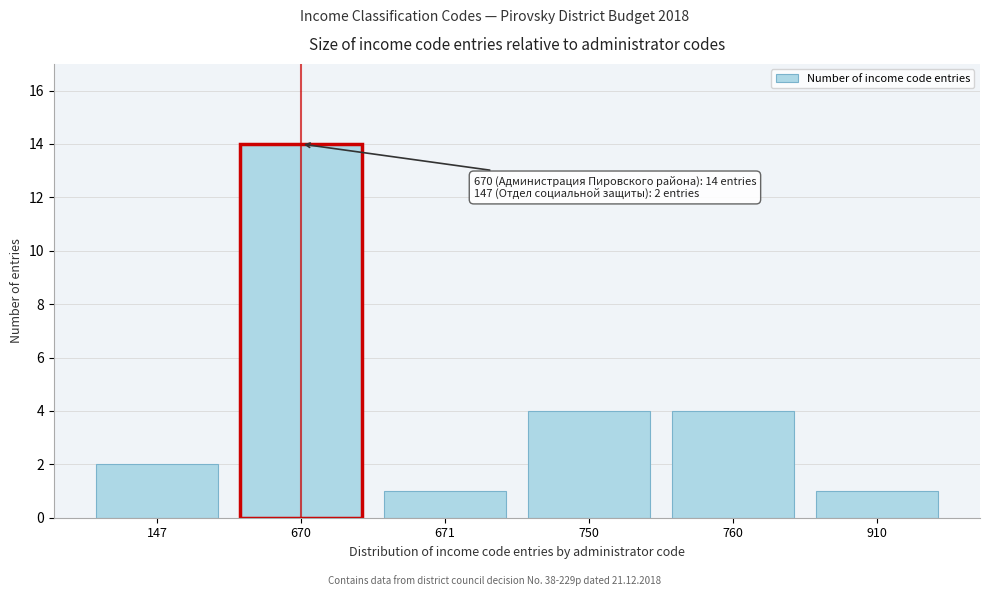

Reading left to right, extract all data points from this chart.

147=2	670=14	671=1	750=4	760=4	910=1